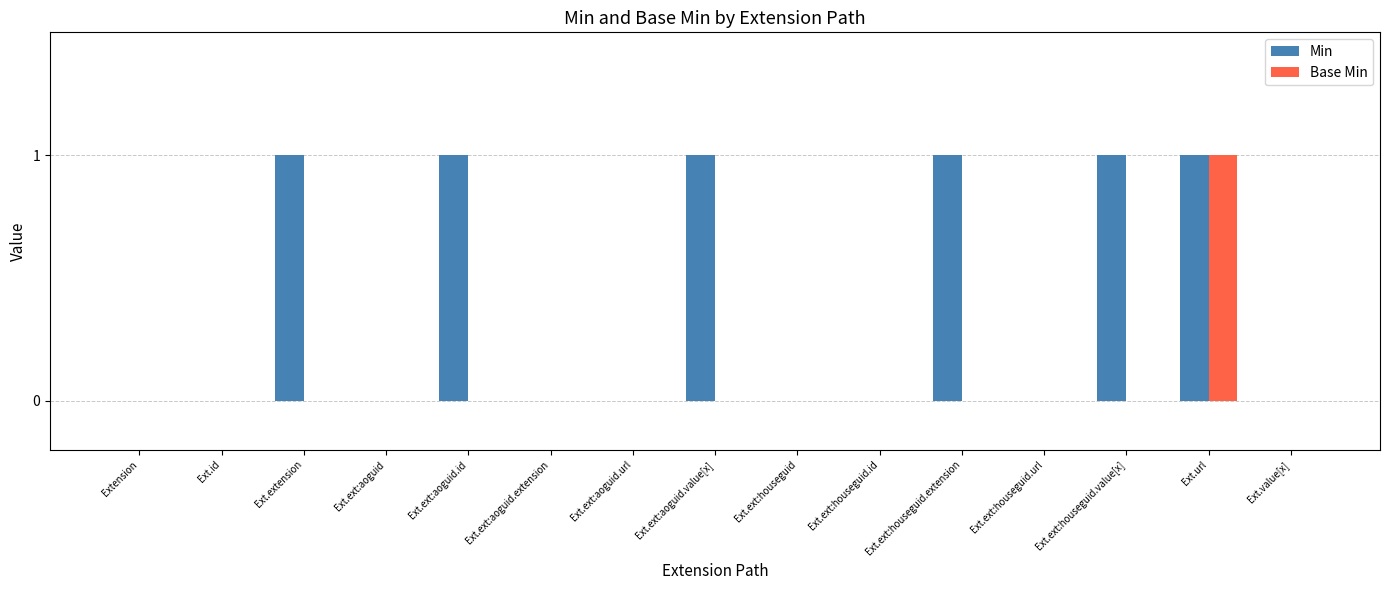

At which category is the sum across all series the highest?

Ext.url